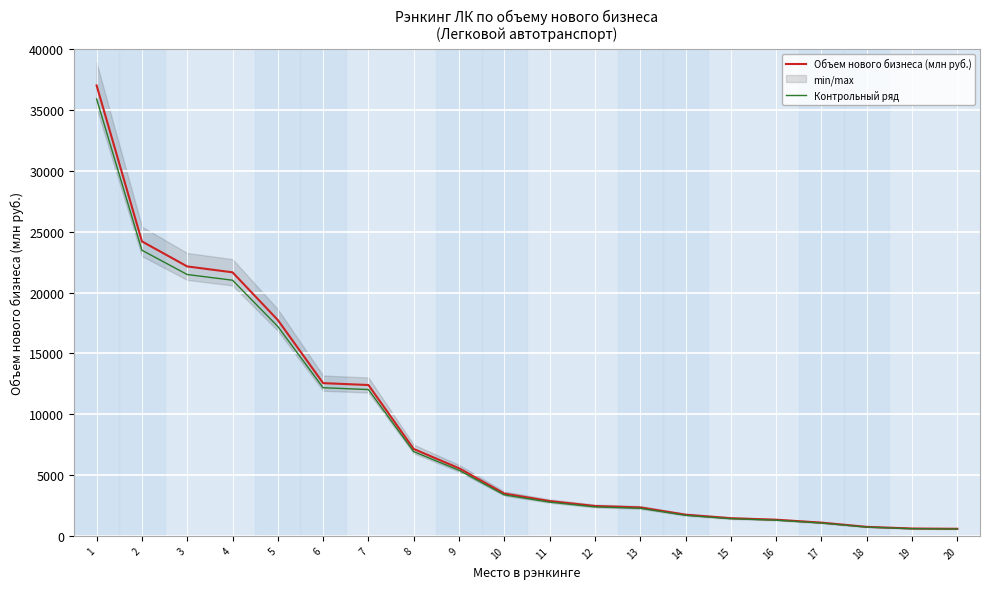

Reading left to right, extract all data points from this chart.

Объем нового бизнеса (млн руб.): 37037.5	24213.6	22154.9	21671.5	17747.3	12559.0	12404.0	7141.5	5561.1	3475.0	2861.3	2455.6	2339.3	1741.8	1453.3	1328.4	1087.7	742.0	606.0	583.6
Контрольный ряд: 35926.4	23487.2	21490.3	21021.4	17214.9	12182.2	12031.9	6927.2	5394.3	3370.8	2775.5	2381.9	2269.2	1689.5	1409.7	1288.5	1055.1	719.7	587.9	566.0